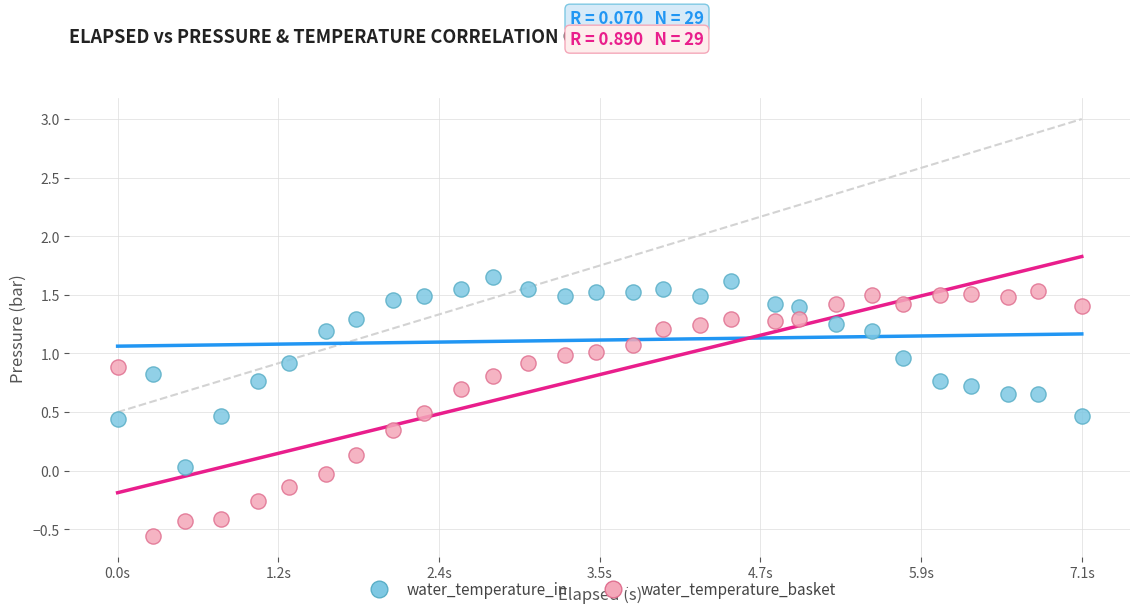

Which series reaches the minimum Y coordinate?

water_temperature_basket